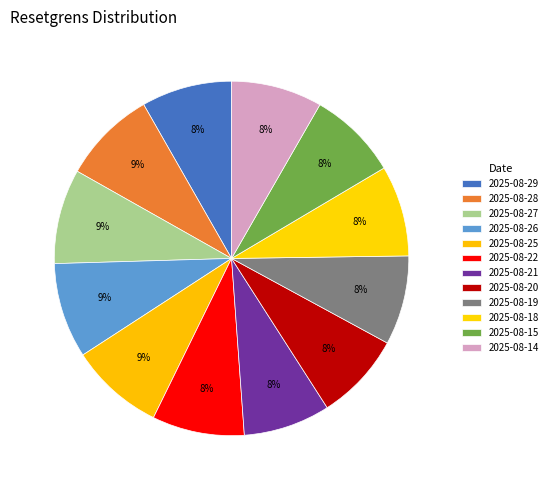

Which slice is the largest?

2025-08-26